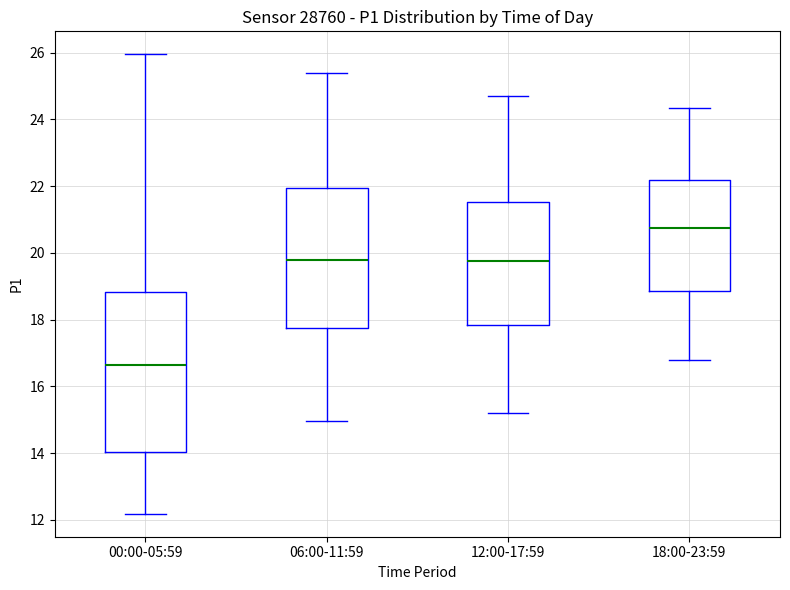

Reading left to right, read every box against the y-axis: the position of its median line, the range the box covers, and the ends of its whiskers. The values are not printed on the chart, so give them approximately, as read against the axis.

00:00-05:59: median 16.6, box 14.0 to 18.8, whiskers 12.2 to 26.0
06:00-11:59: median 19.8, box 17.8 to 22.0, whiskers 15.0 to 25.4
12:00-17:59: median 19.8, box 17.8 to 21.6, whiskers 15.2 to 24.8
18:00-23:59: median 20.8, box 18.8 to 22.2, whiskers 16.8 to 24.4